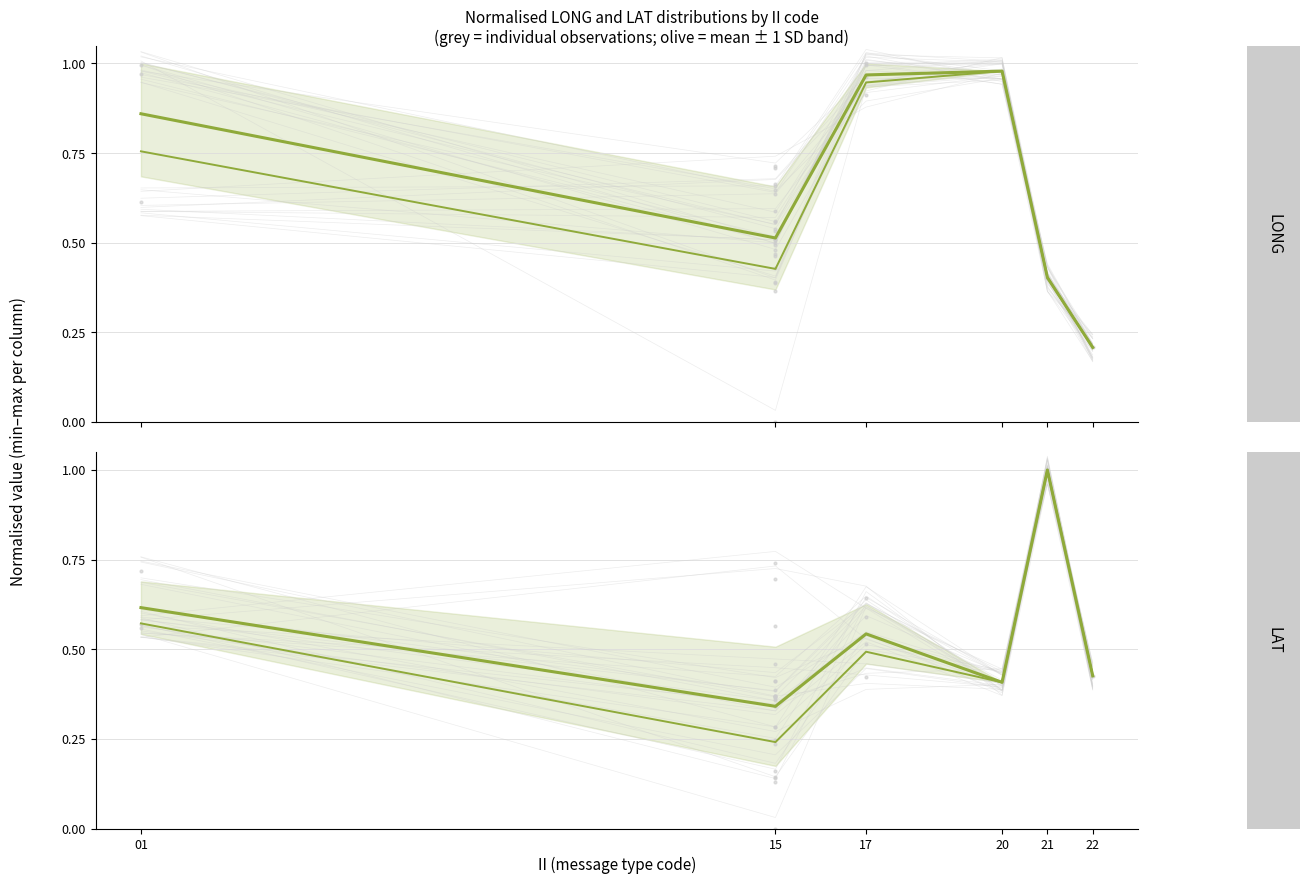

True or false: LONG lower has a value of 0.3 at 15.

False